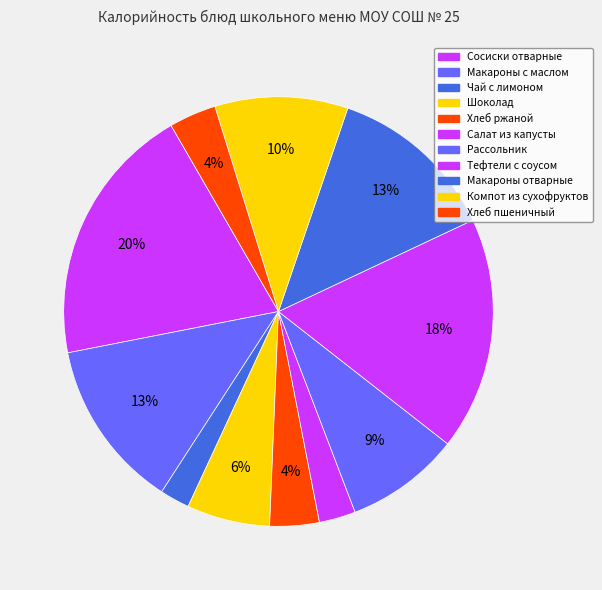

Count the number of slices in the pie.

11